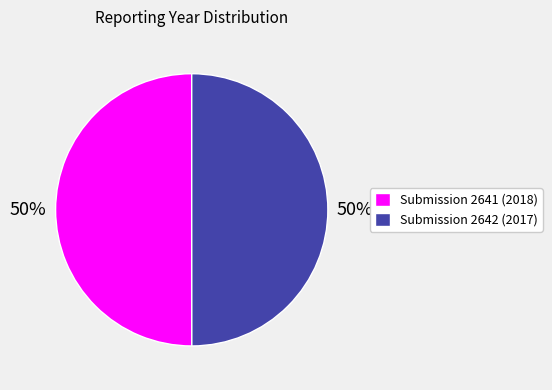

How many slices are in this pie chart?

2